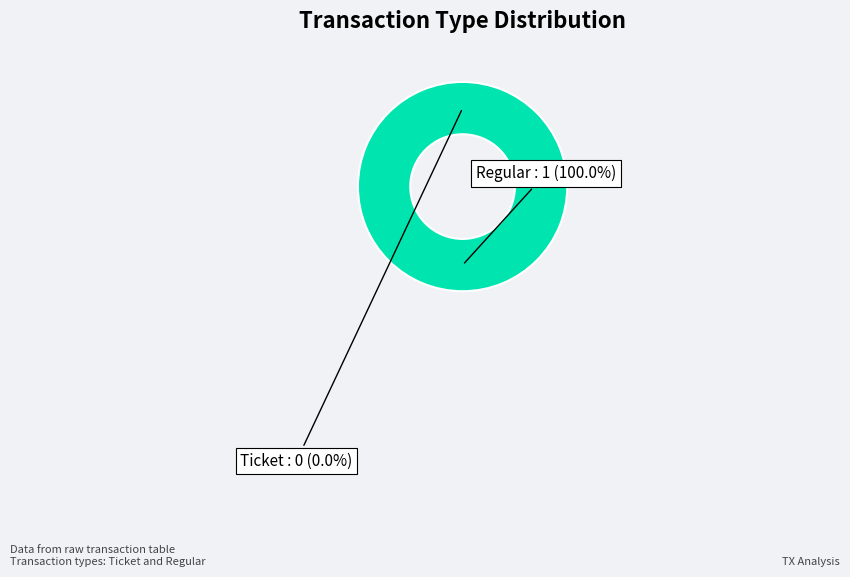

What is the total percentage of Ticket and Regular?

100.0%